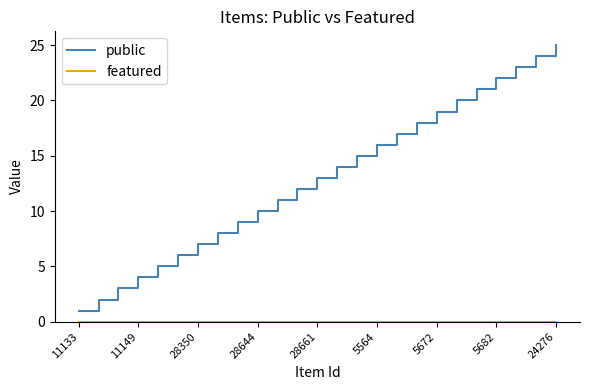

What is the greatest value displayed?

25